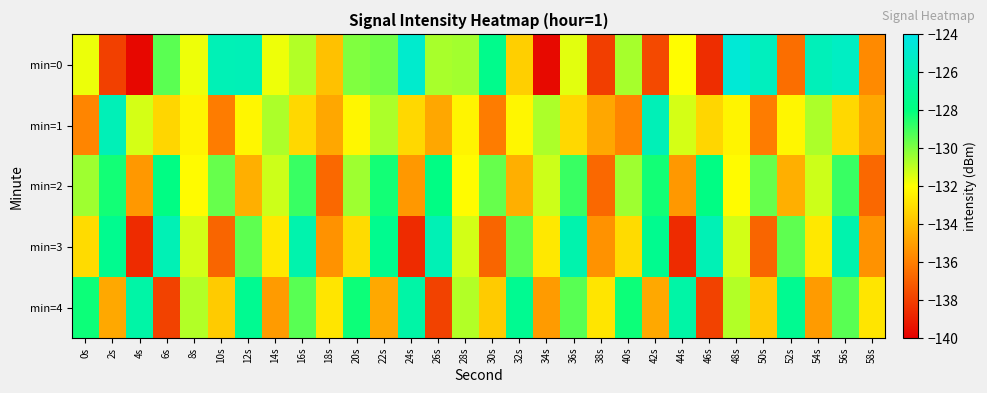

At which category is the sum across all series the highest?

56s